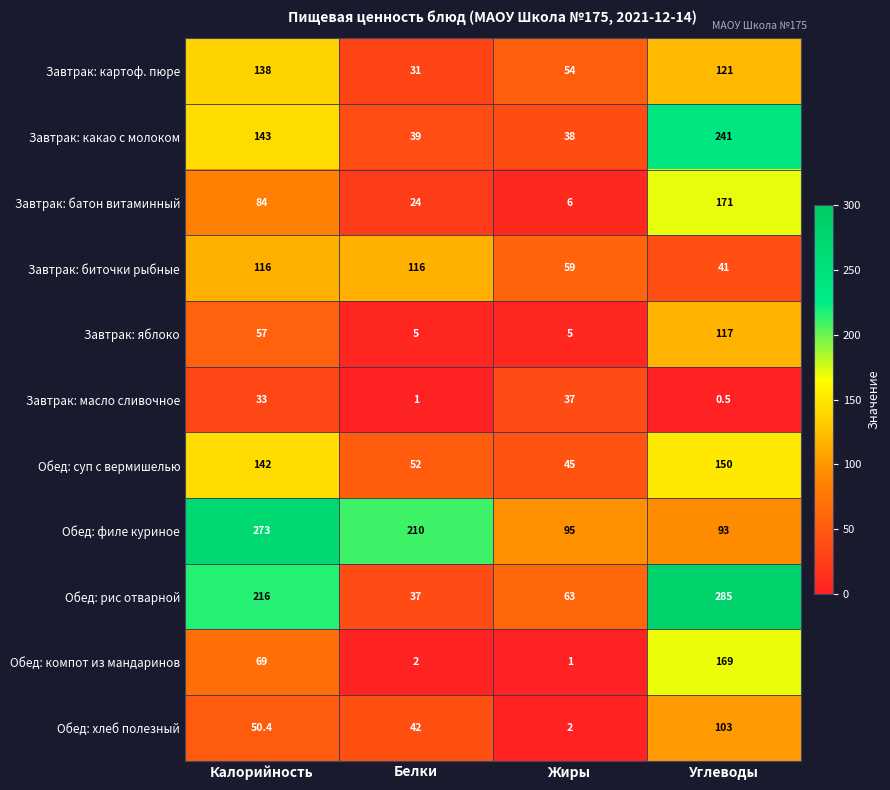

Which series changed the most between Белки and Жиры?

Обед: филе куриное